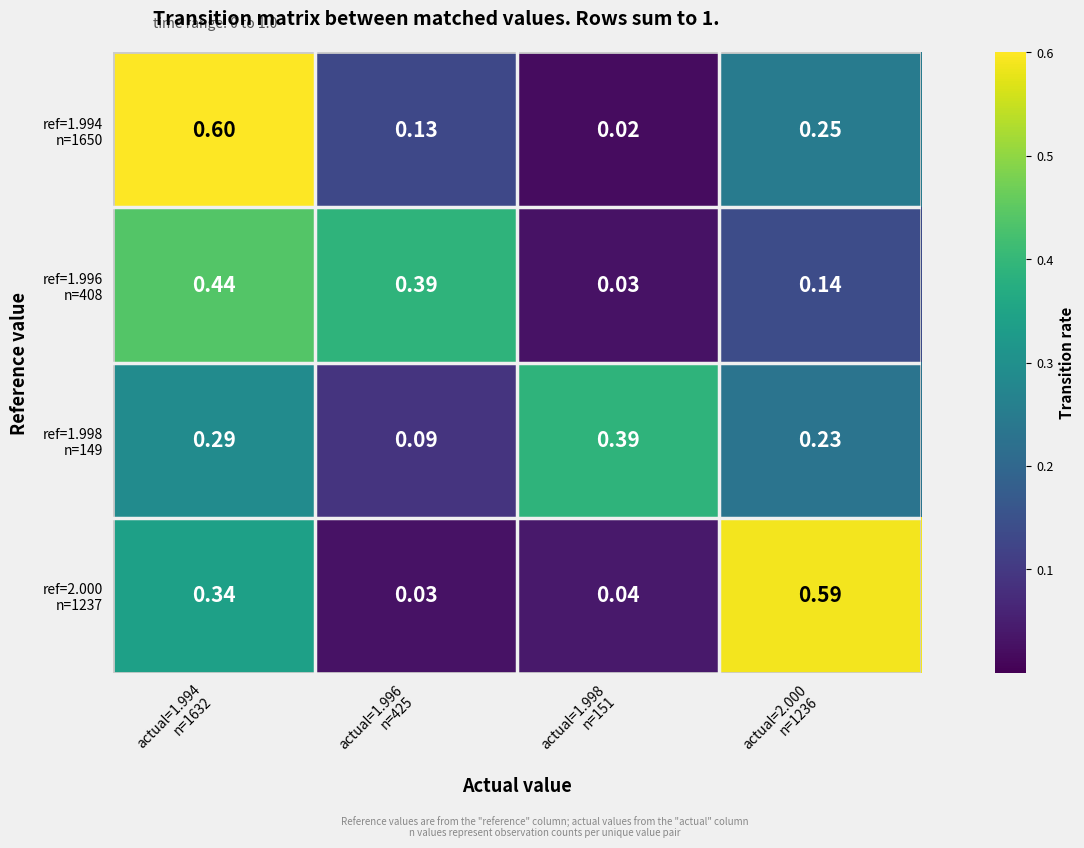

Which series has the widest spread of values?

ref=1.994 n=1650